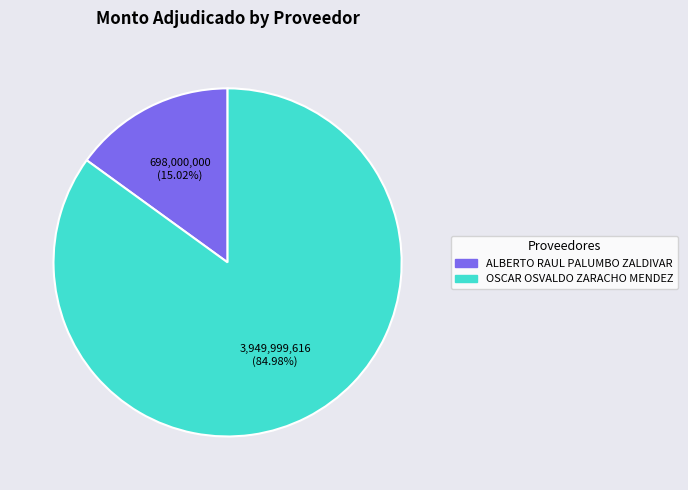

Is it true that ALBERTO RAUL PALUMBO ZALDIVAR is 15% of the pie?

True